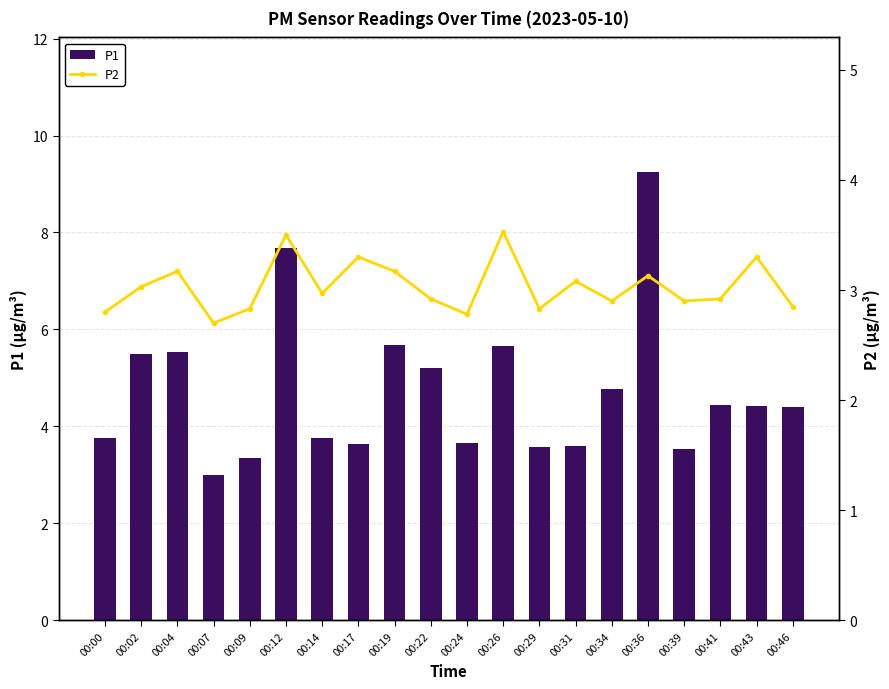

At which label does P1 reach its peak?

00:36